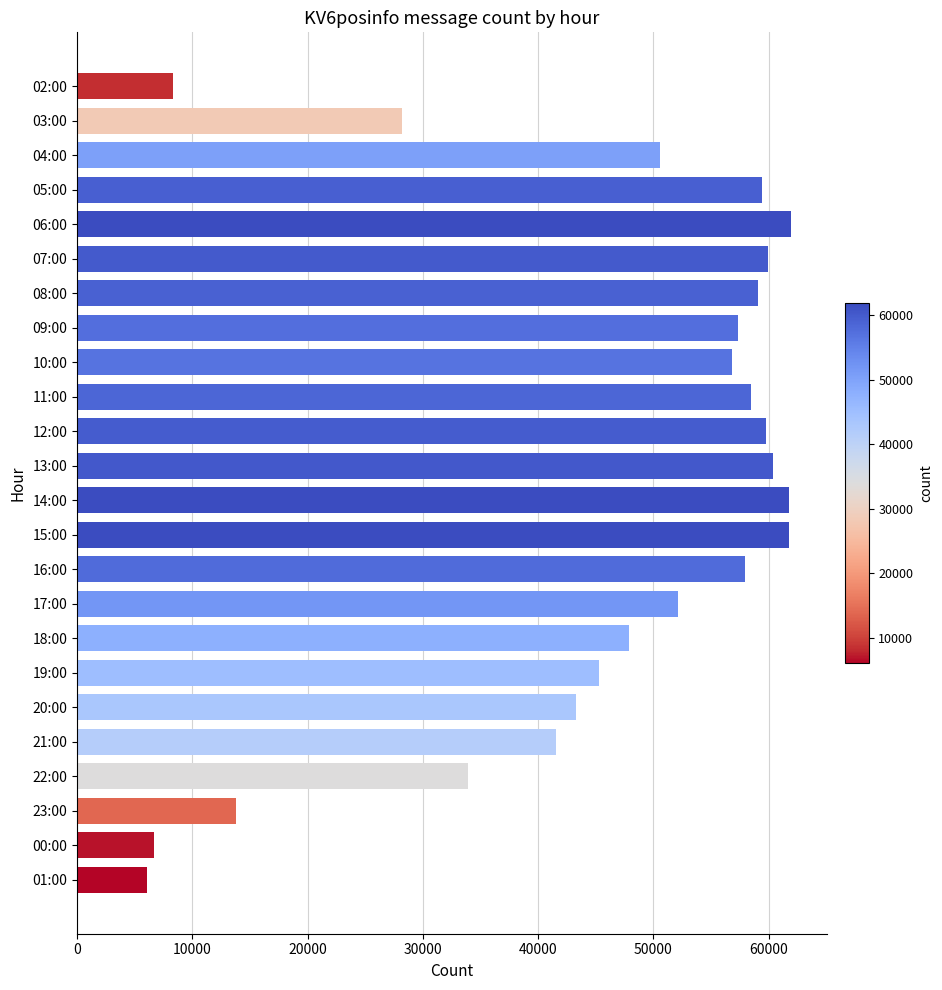

What is the ratio of the value at 09:00 to the value at 18:00?

1.2